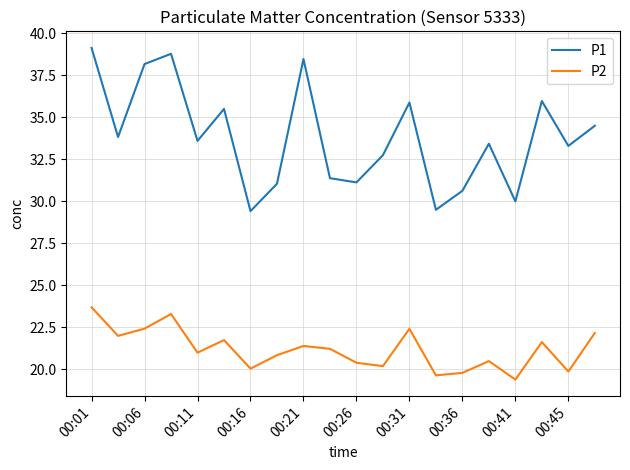

How many interior local peaks does the P1 series have?

6